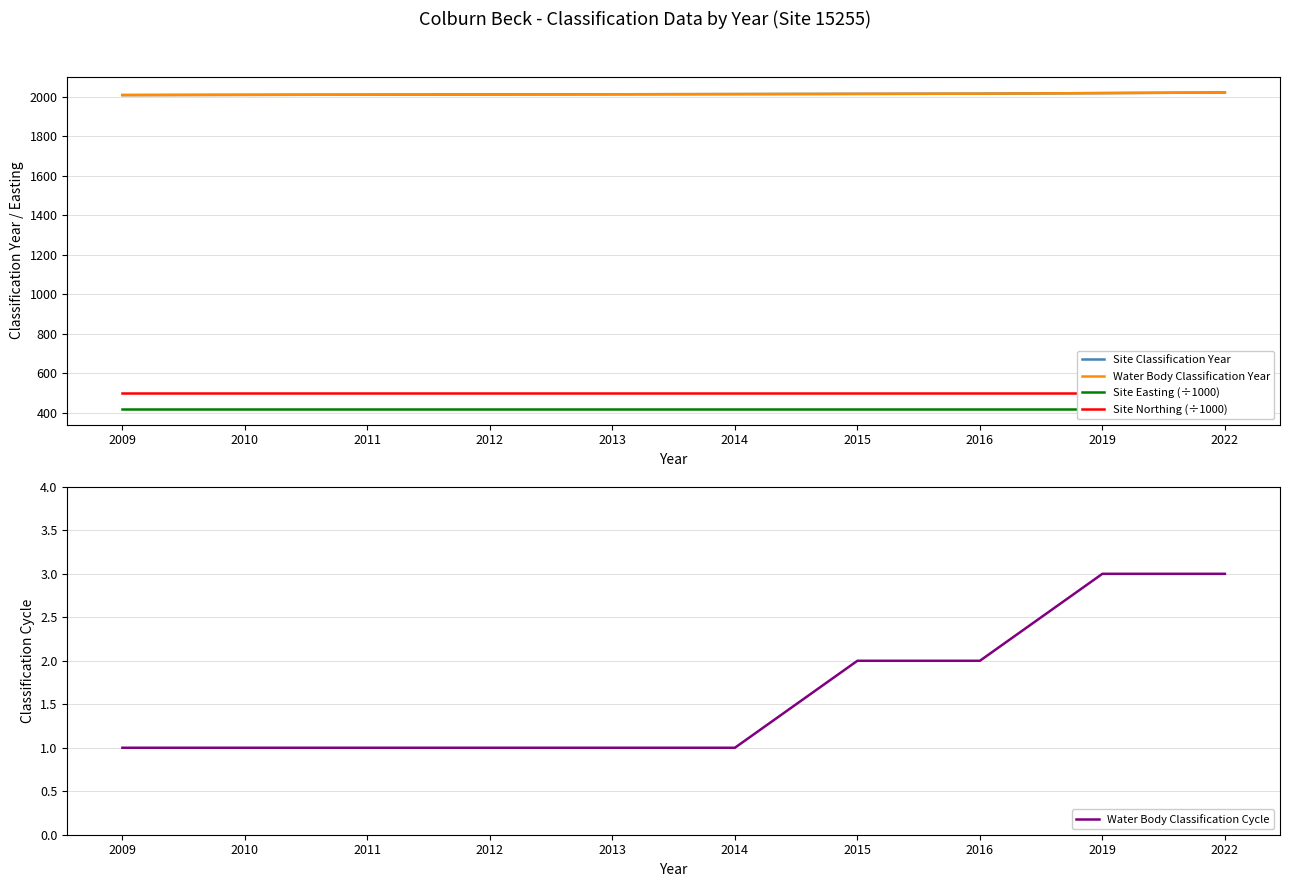

Is the value of Site Northing (÷1000) at 2011 greater than the value of Site Easting (÷1000) at 2012?

Yes